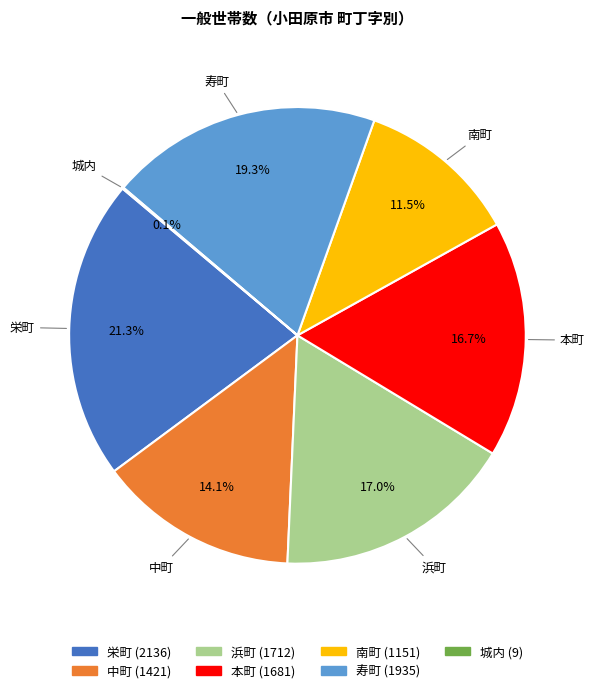

Does 栄町 represent more than half of the total?

No